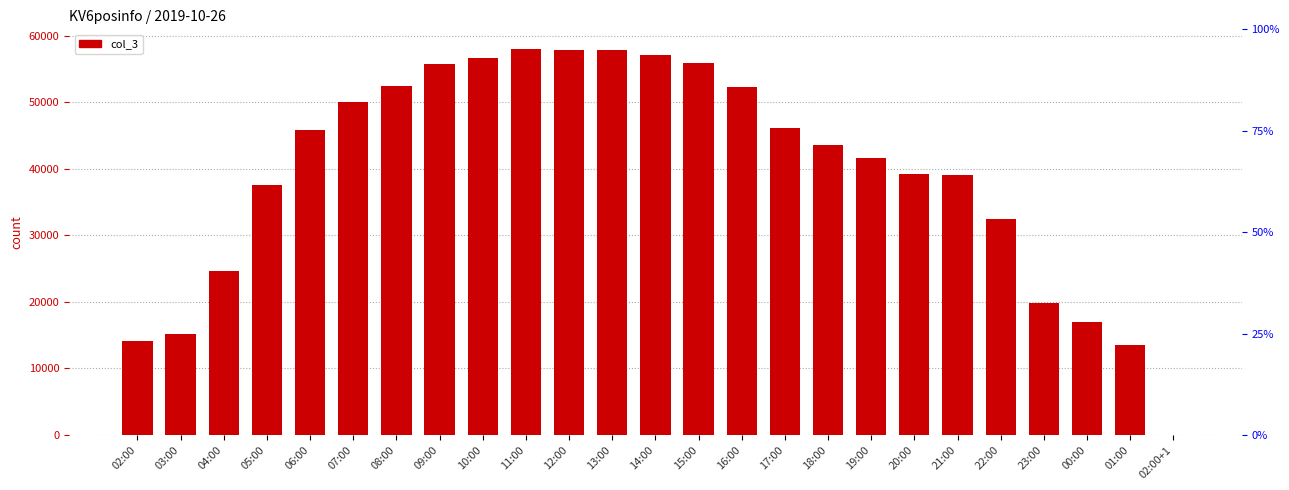

List the labels in order of value, smallest first.

02:00+1, 01:00, 02:00, 03:00, 00:00, 23:00, 04:00, 22:00, 05:00, 21:00, 20:00, 19:00, 18:00, 06:00, 17:00, 07:00, 16:00, 08:00, 09:00, 15:00, 10:00, 14:00, 13:00, 12:00, 11:00